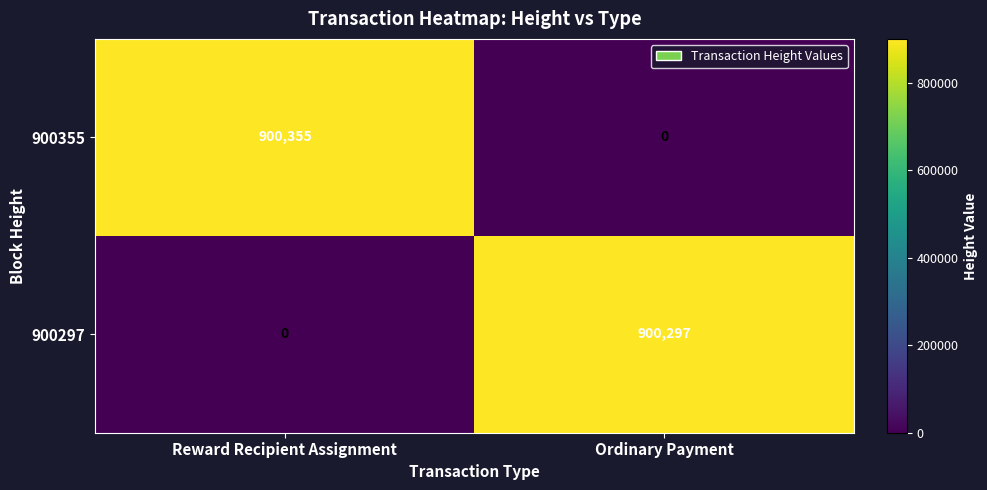

Is the value of 900297 at Reward Recipient Assignment greater than the value of 900355 at Reward Recipient Assignment?

No